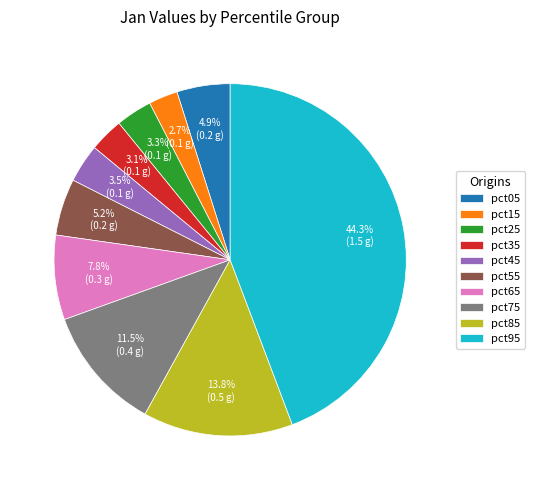

How many slices are in this pie chart?

10